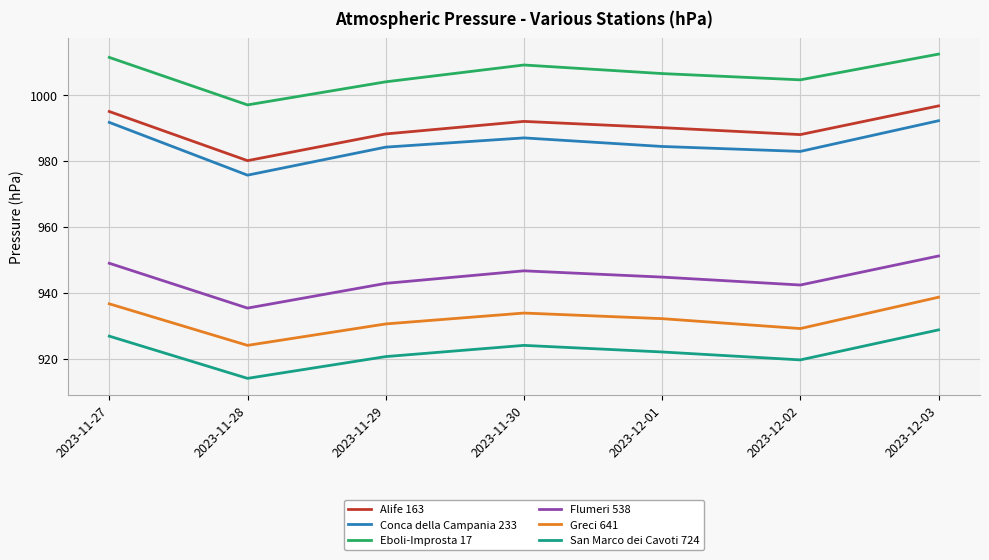

At which category is the sum across all series the highest?

2023-12-03